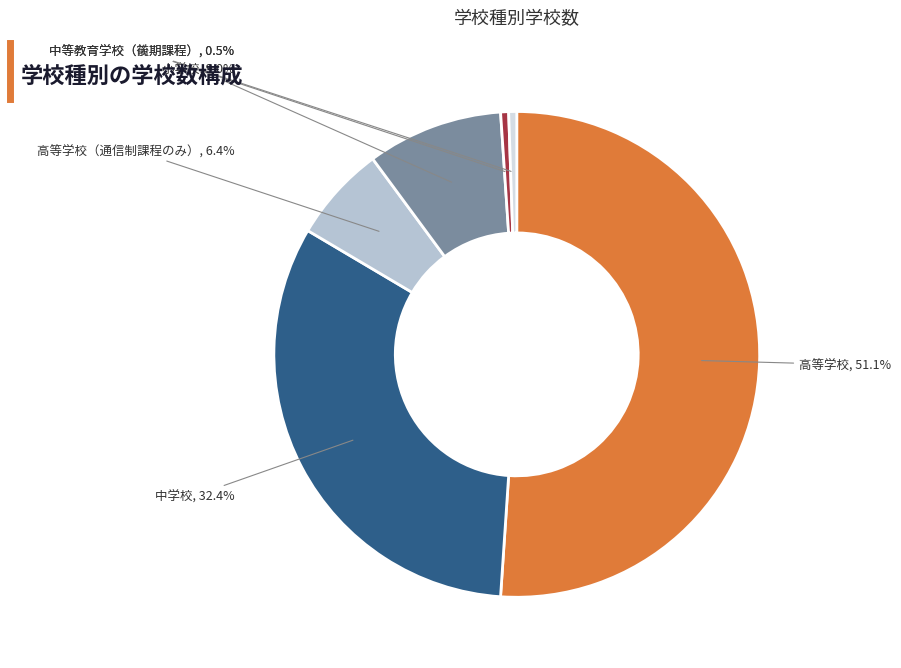

Does any single category account for the majority?

Yes